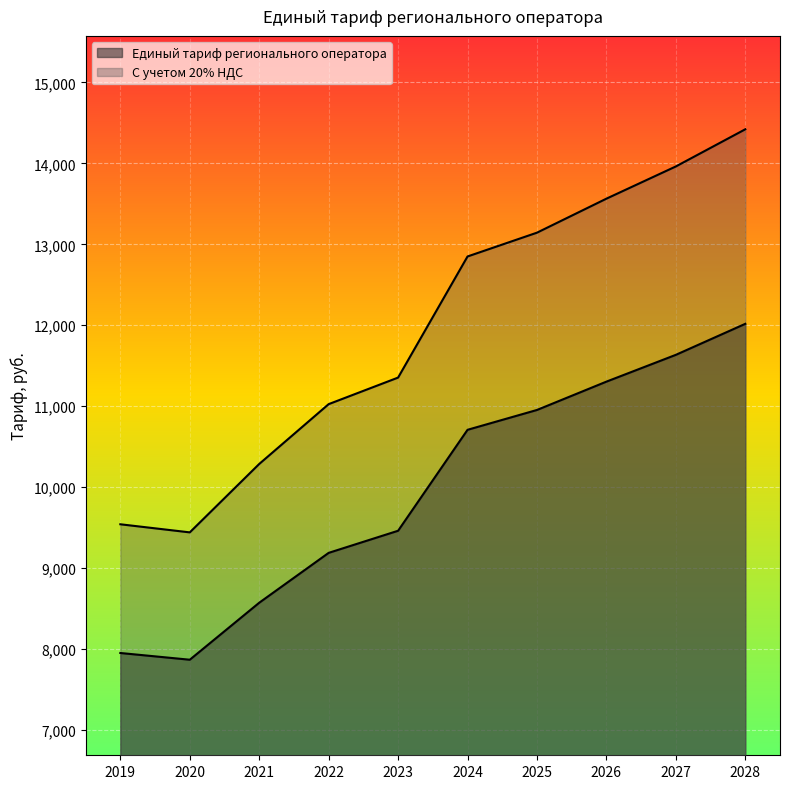

Rank the series by their average value, from lowest to highest.

Единый тариф регионального оператора, С учетом 20% НДС